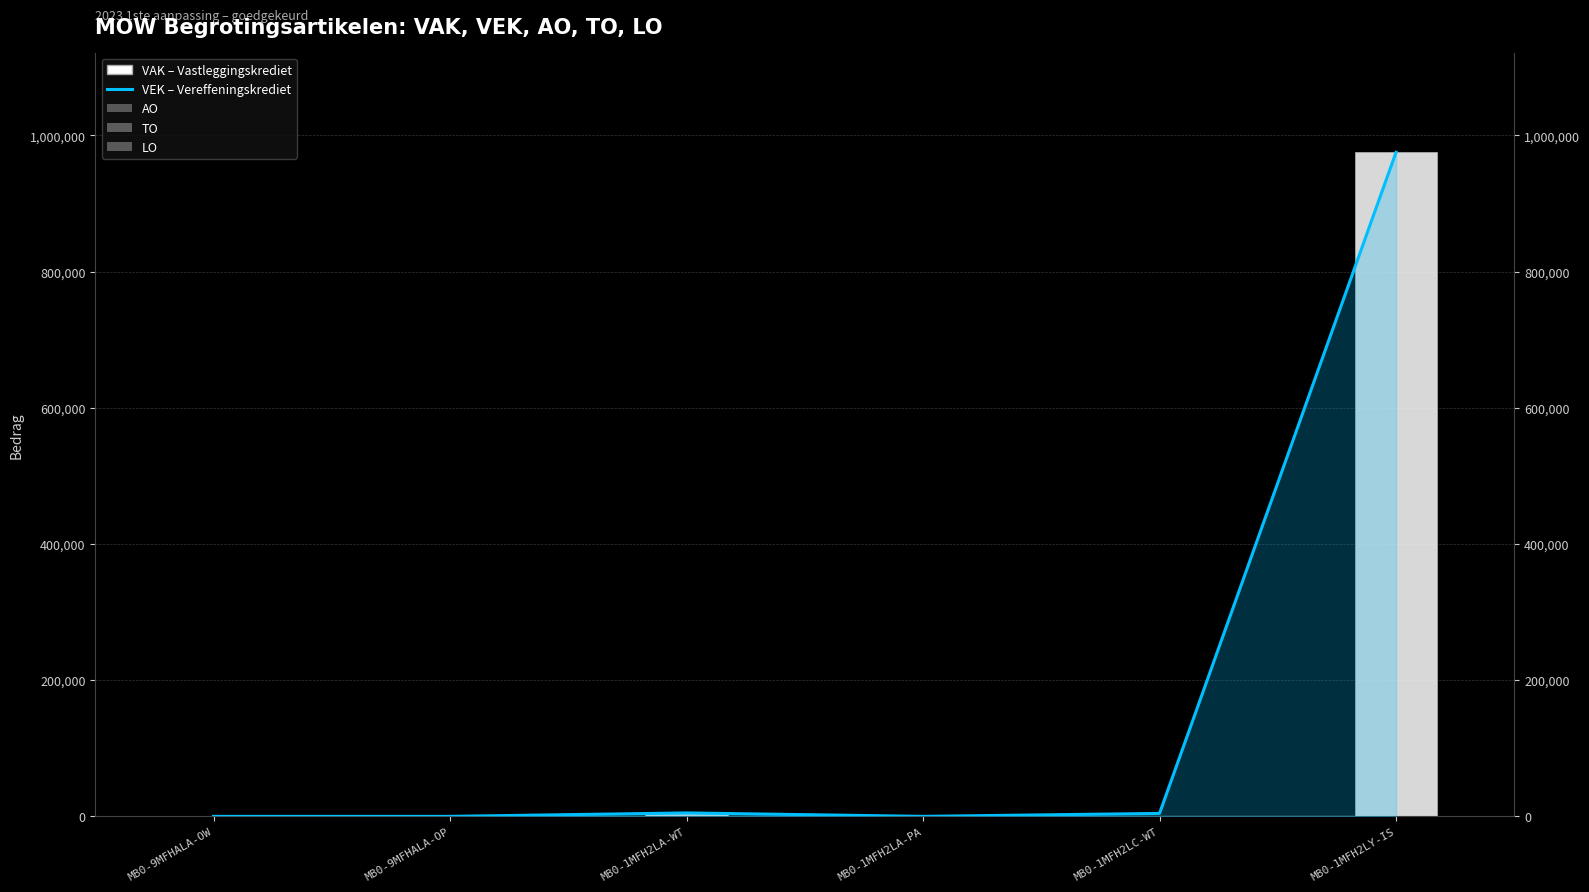

What is the average value?

163294